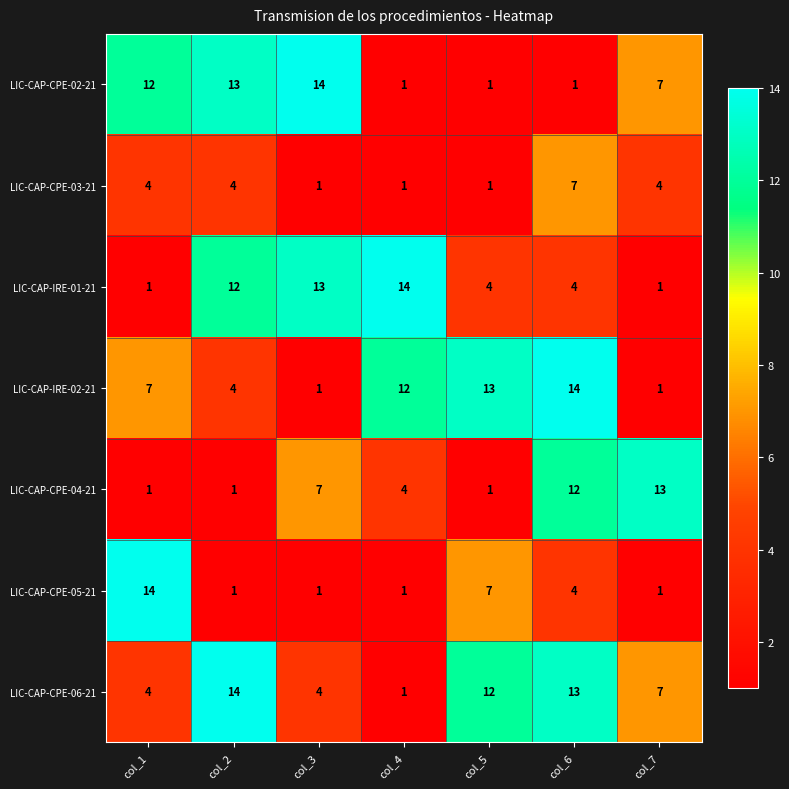

At which category is the sum across all series the highest?

col_6